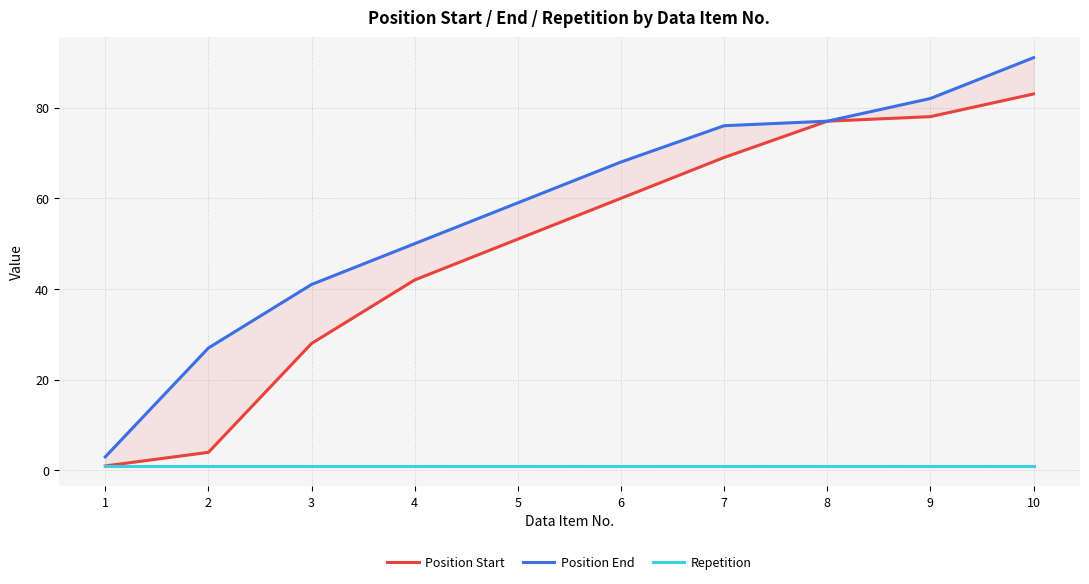

At how many categories does at least one series exceed 22?

9